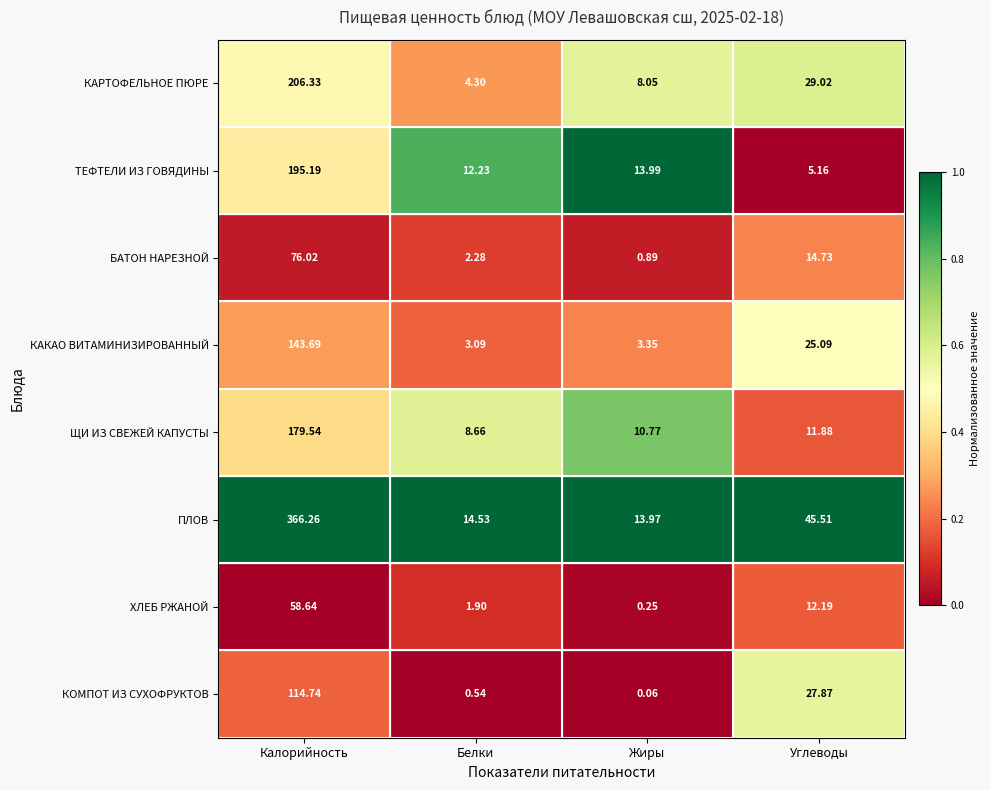

Rank the series at Углеводы from highest to lowest value.

ПЛОВ, КАРТОФЕЛЬНОЕ ПЮРЕ, КОМПОТ ИЗ СУХОФРУКТОВ, КАКАО ВИТАМИНИЗИРОВАННЫЙ, БАТОН НАРЕЗНОЙ, ХЛЕБ РЖАНОЙ, ЩИ ИЗ СВЕЖЕЙ КАПУСТЫ, ТЕФТЕЛИ ИЗ ГОВЯДИНЫ